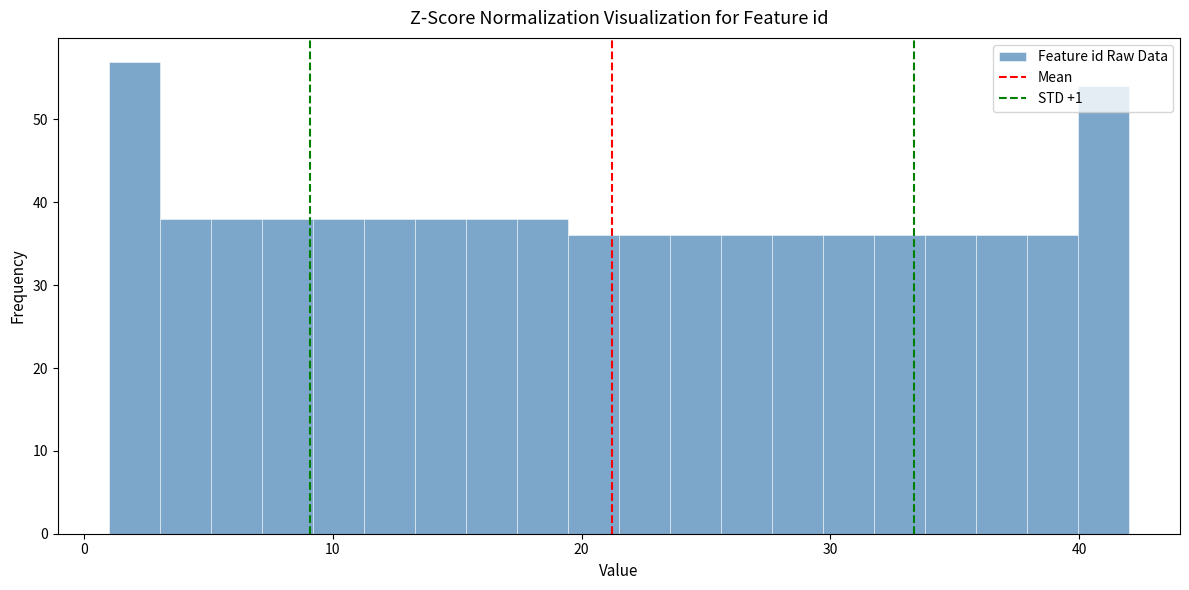

Around what value on the x-axis is the tallest bar? Give the approximate position of its centre, as read against the axis.

2